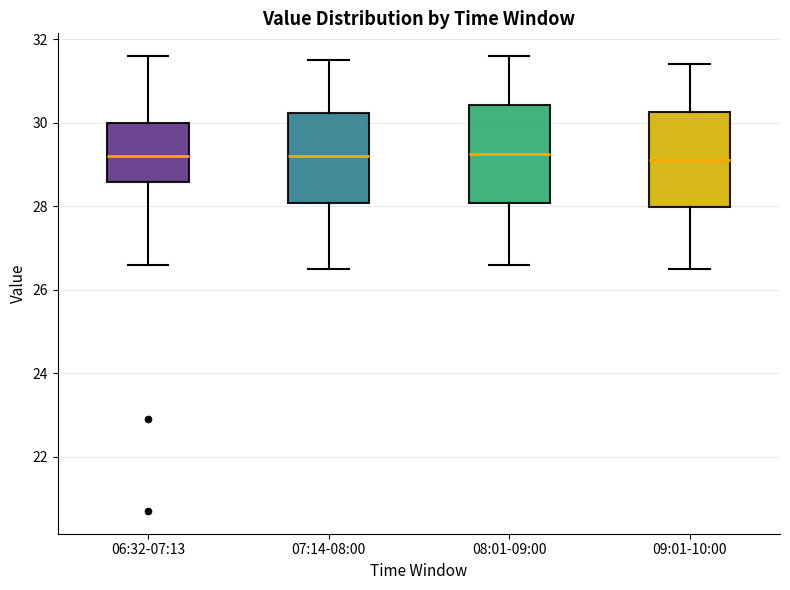

Reading left to right, read every box against the y-axis: the position of its median line, the range the box covers, and the ends of its whiskers. The values are not printed on the chart, so give them approximately, as read against the axis.

06:32-07:13: median 29.2, box 28.6 to 30.0, whiskers 26.6 to 31.6
07:14-08:00: median 29.2, box 28.0 to 30.2, whiskers 26.6 to 31.6
08:01-09:00: median 29.2, box 28.0 to 30.4, whiskers 26.6 to 31.6
09:01-10:00: median 29.2, box 28.0 to 30.2, whiskers 26.6 to 31.4